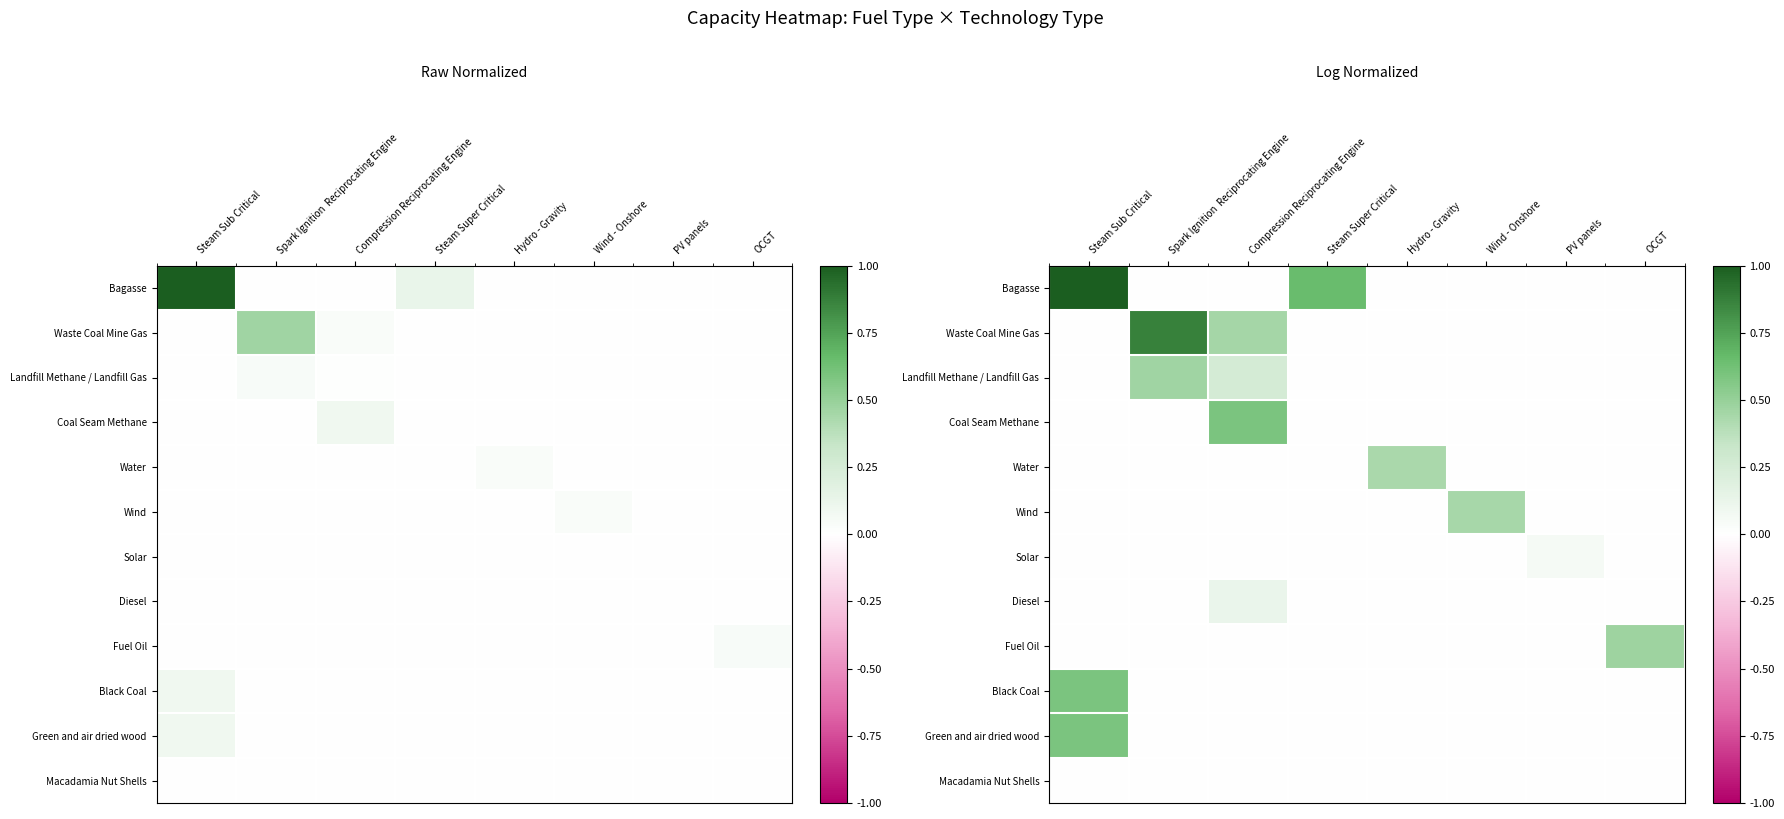

Which series has the largest total across all categories?

Bagasse